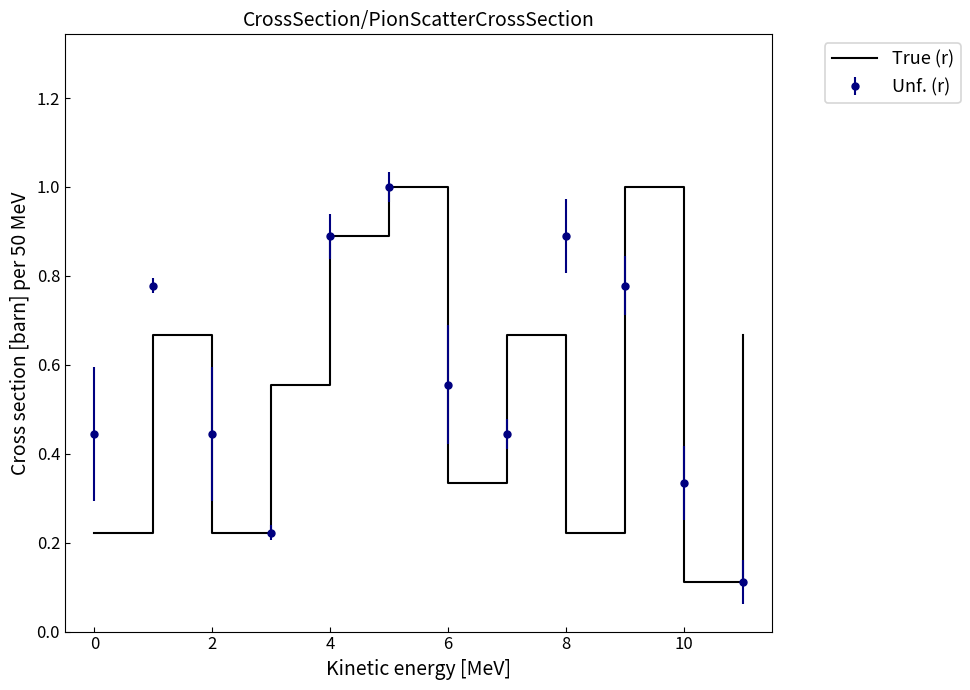

What is the greatest value displayed?

1.0